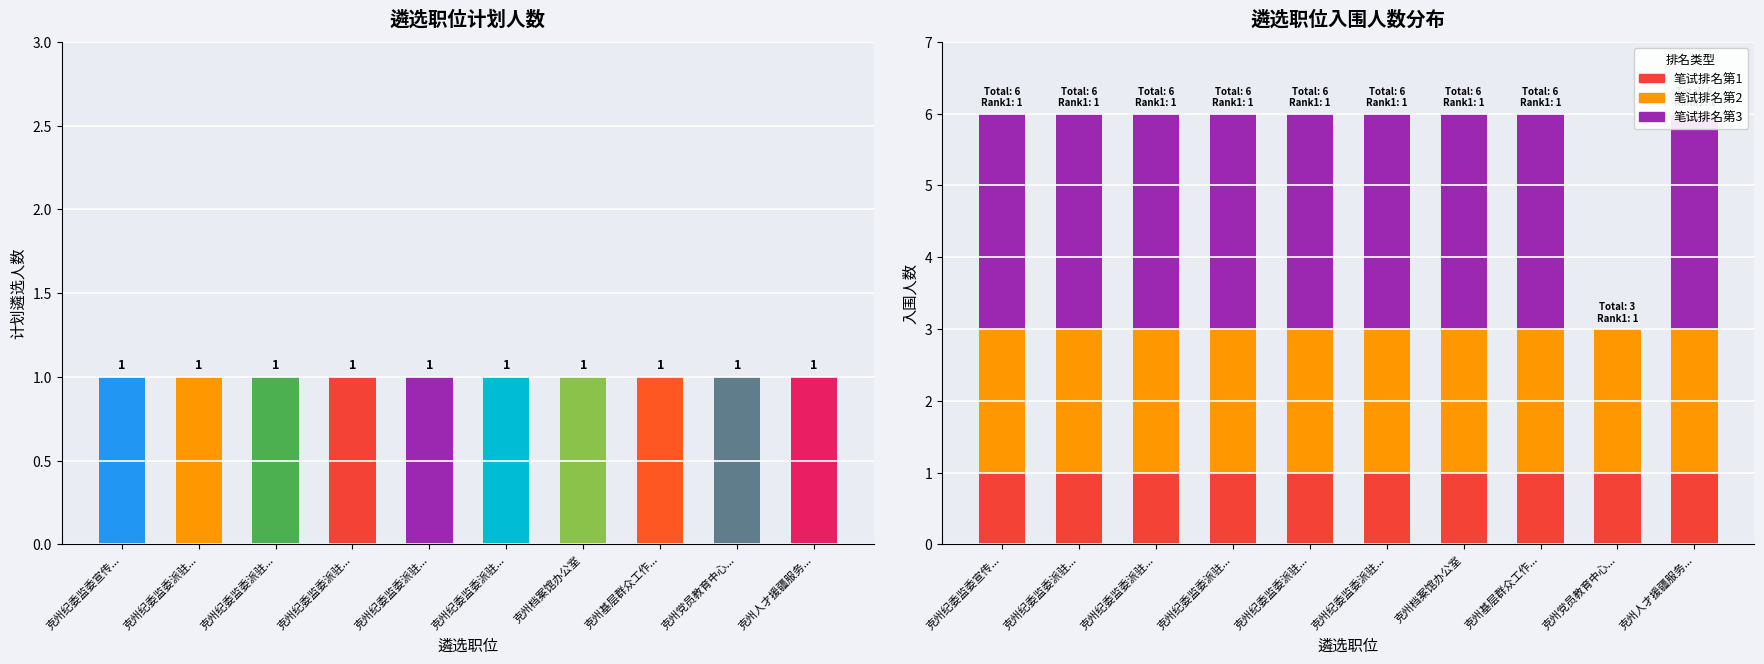

Which series has the largest total across all categories?

笔试排名第3